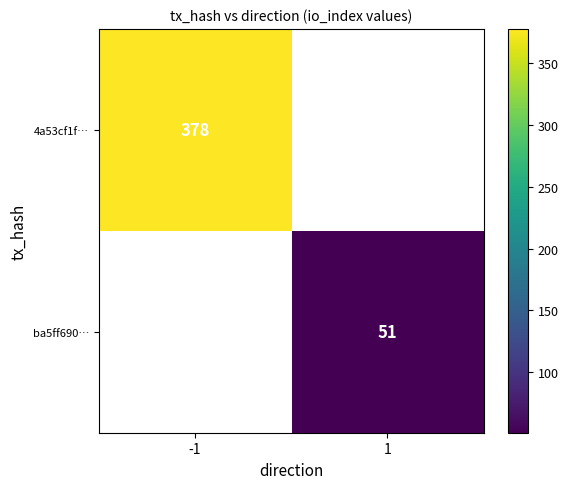

At how many categories does at least one series exceed 370?

1